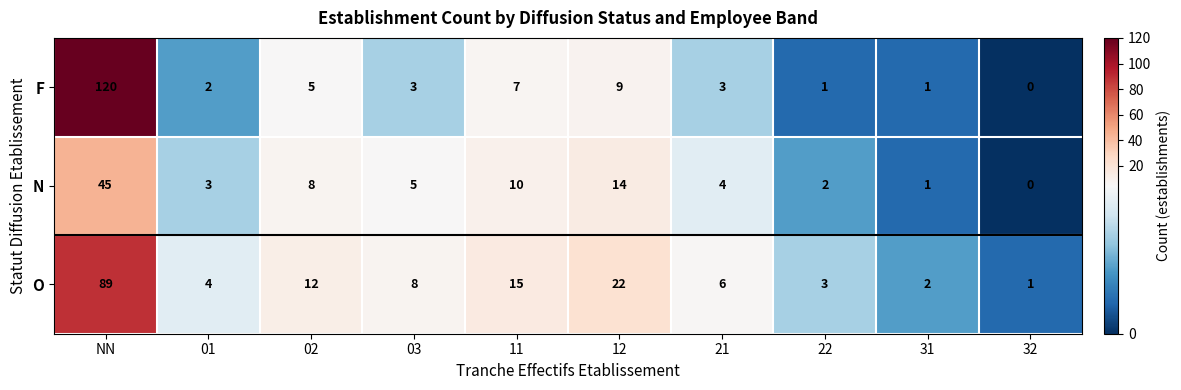

Which category has the lowest value across all series?

32